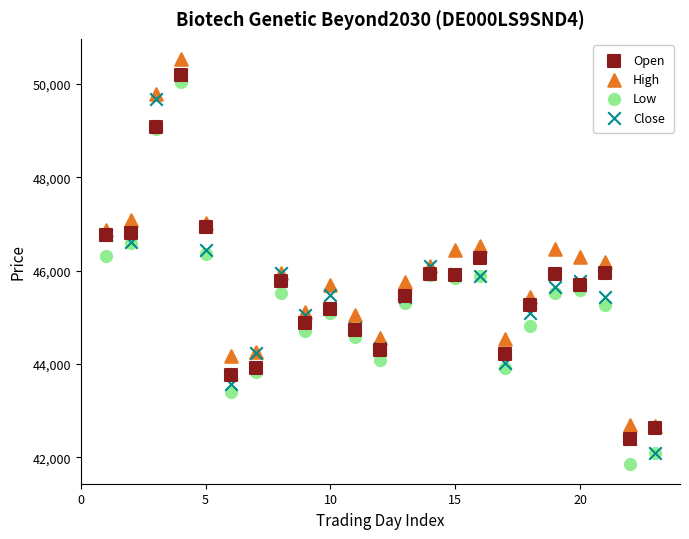

Which series reaches the maximum Y coordinate?

High